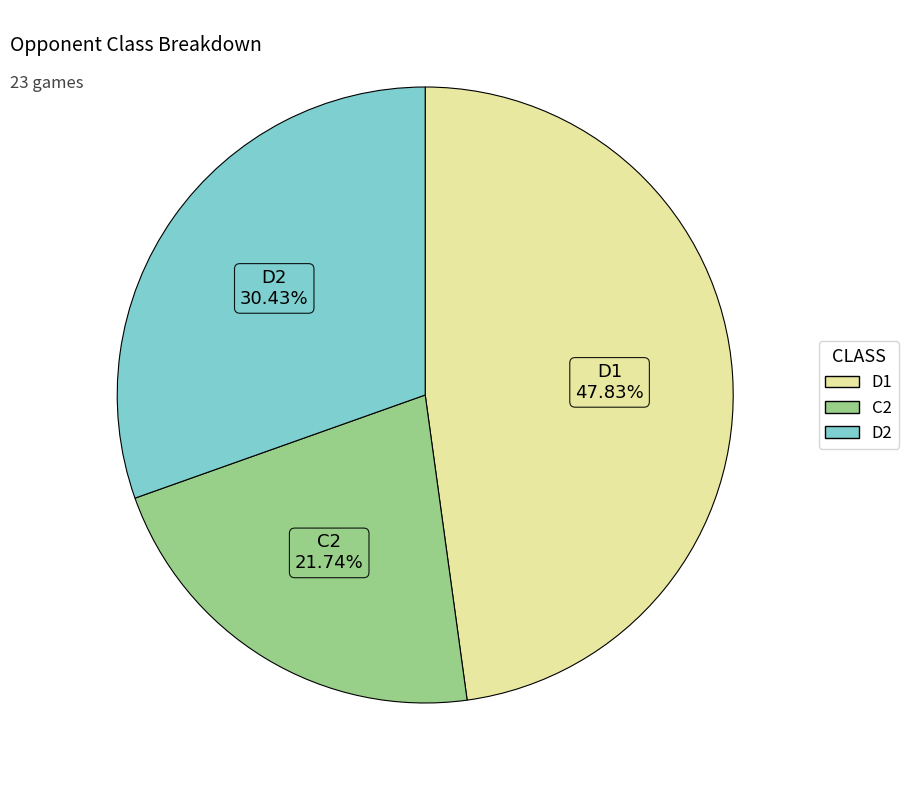

Do D1 and C2 together represent more than half of the pie?

Yes